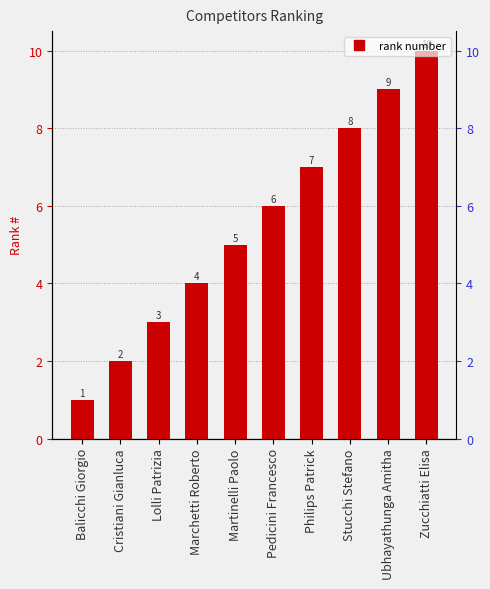

List the labels in order of value, smallest first.

Balicchi Giorgio, Cristiani Gianluca, Lolli Patrizia, Marchetti Roberto, Martinelli Paolo, Pedicini Francesco, Philips Patrick, Stucchi Stefano, Ubhayathunga Amitha, Zucchiatti Elisa